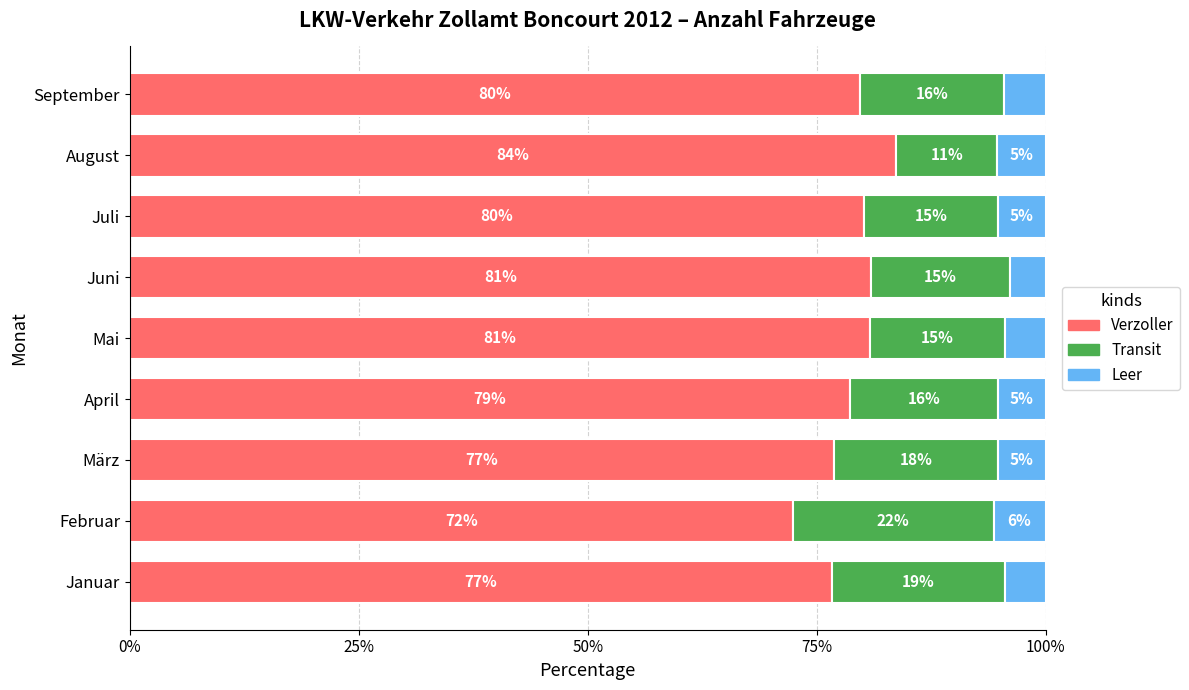

At which label does Verzoller reach its peak?

August